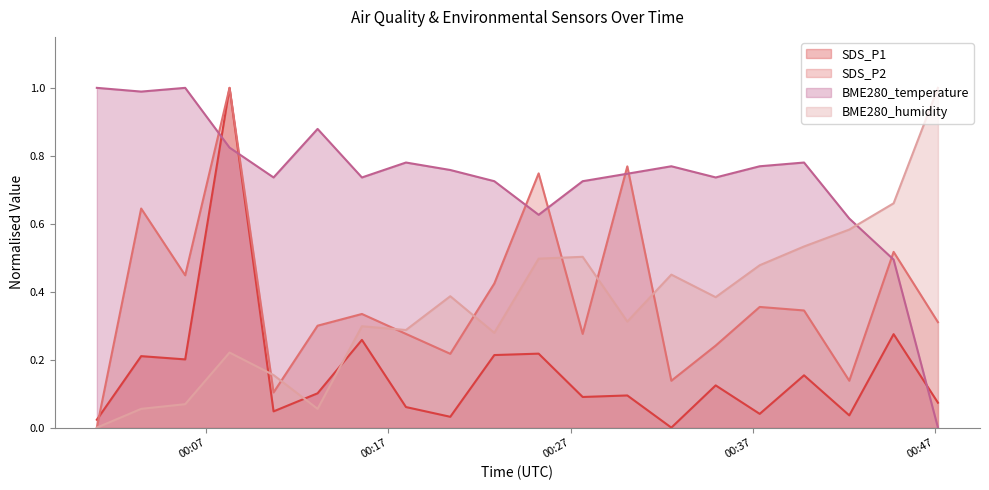

What are all the series names shown in the legend?

SDS_P1, SDS_P2, BME280_temperature, BME280_humidity